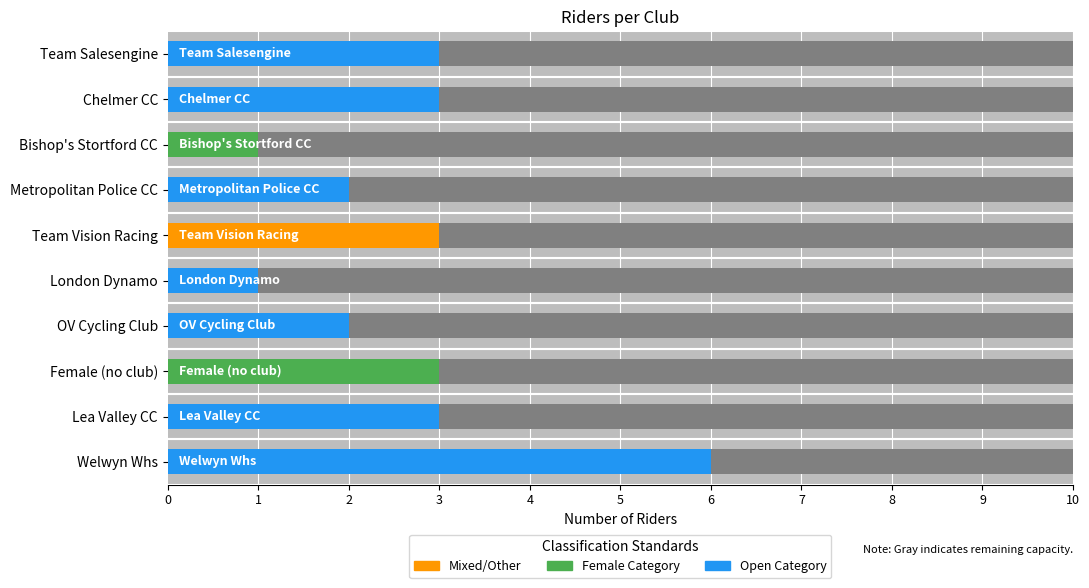

Where is the data nearest to the value 3?

1